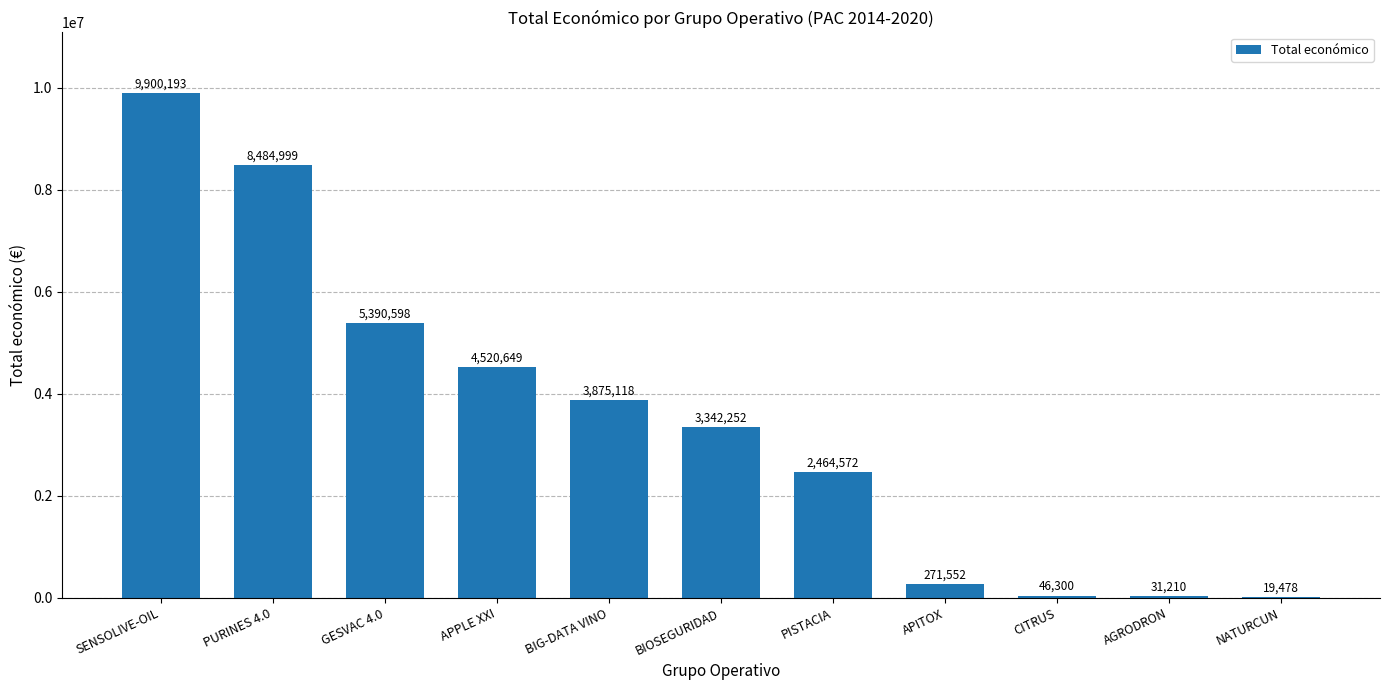

How many series are shown in this chart?

1